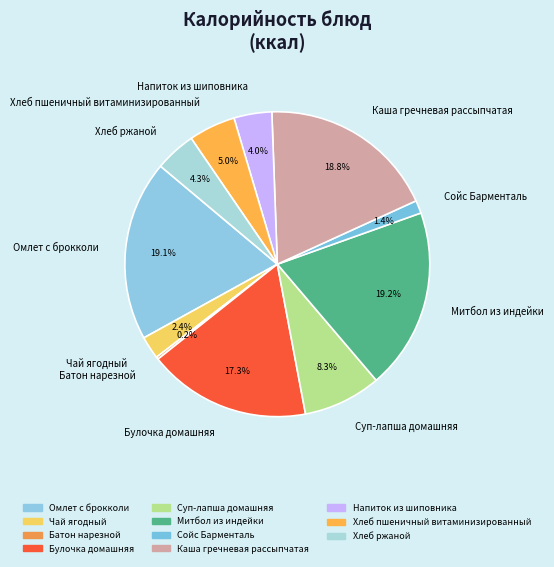

What portion of the pie excludes Митбол из индейки?

80.8%